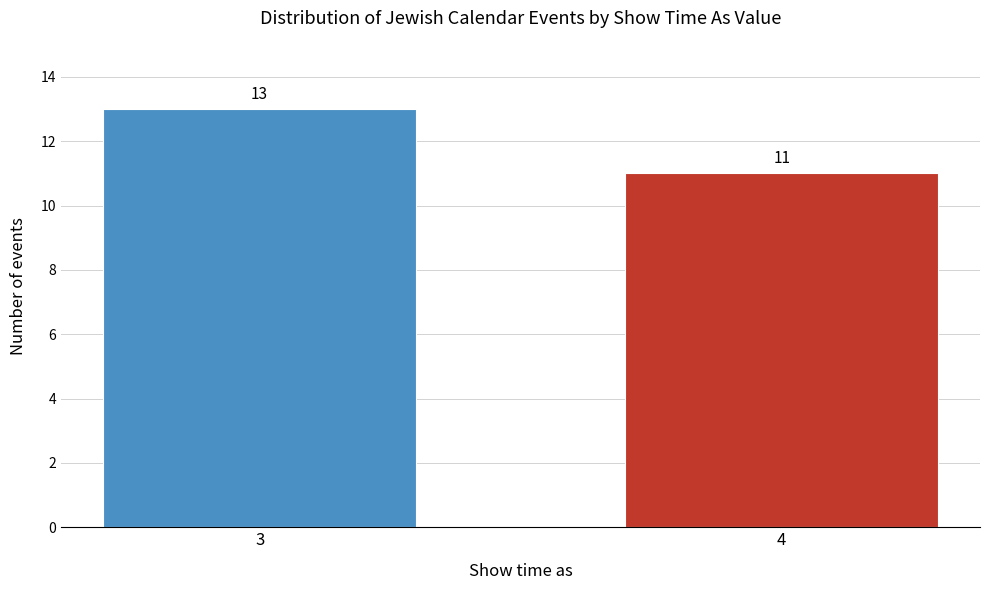

Reading left to right, what are all the values shown in this chart?

3=13	4=11